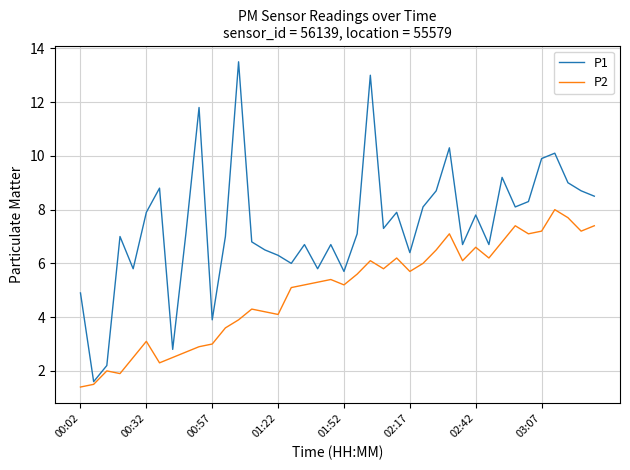

Which series has the widest spread of values?

P1